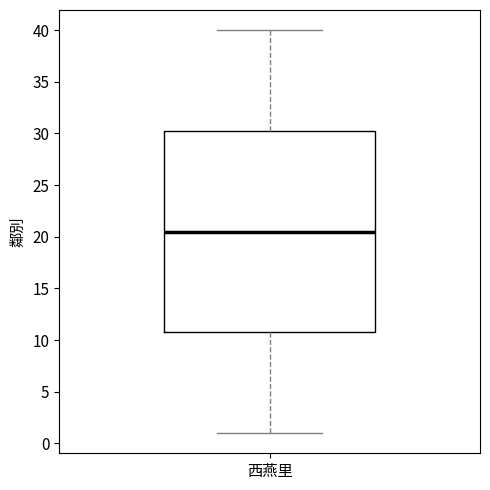

Where does the lower whisker of the box for 西燕里 end on the y-axis? The values are not printed on the chart, so give them approximately, as read against the axis.

1.0